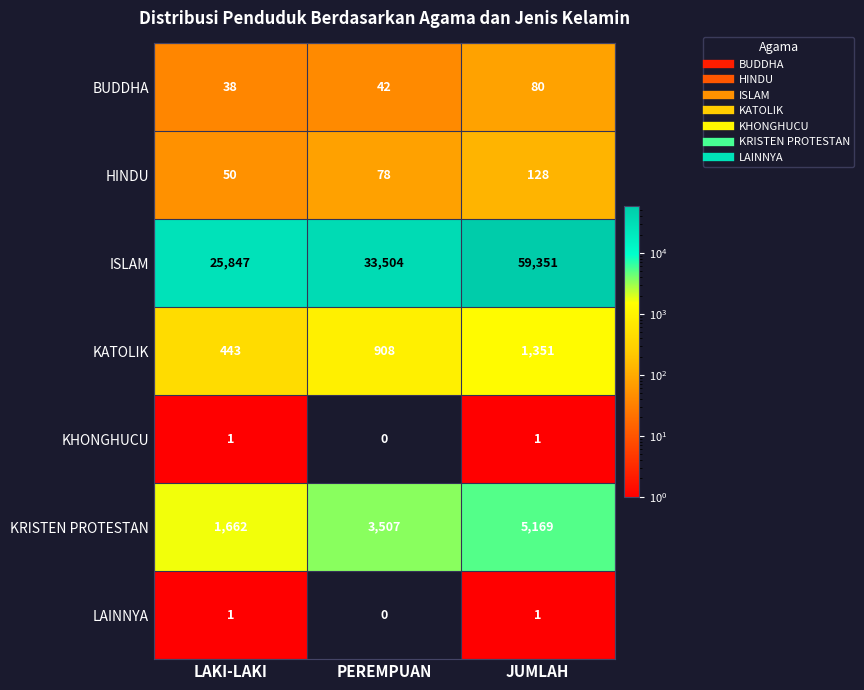

Is it true that BUDDHA equals 56 at LAKI-LAKI?

False